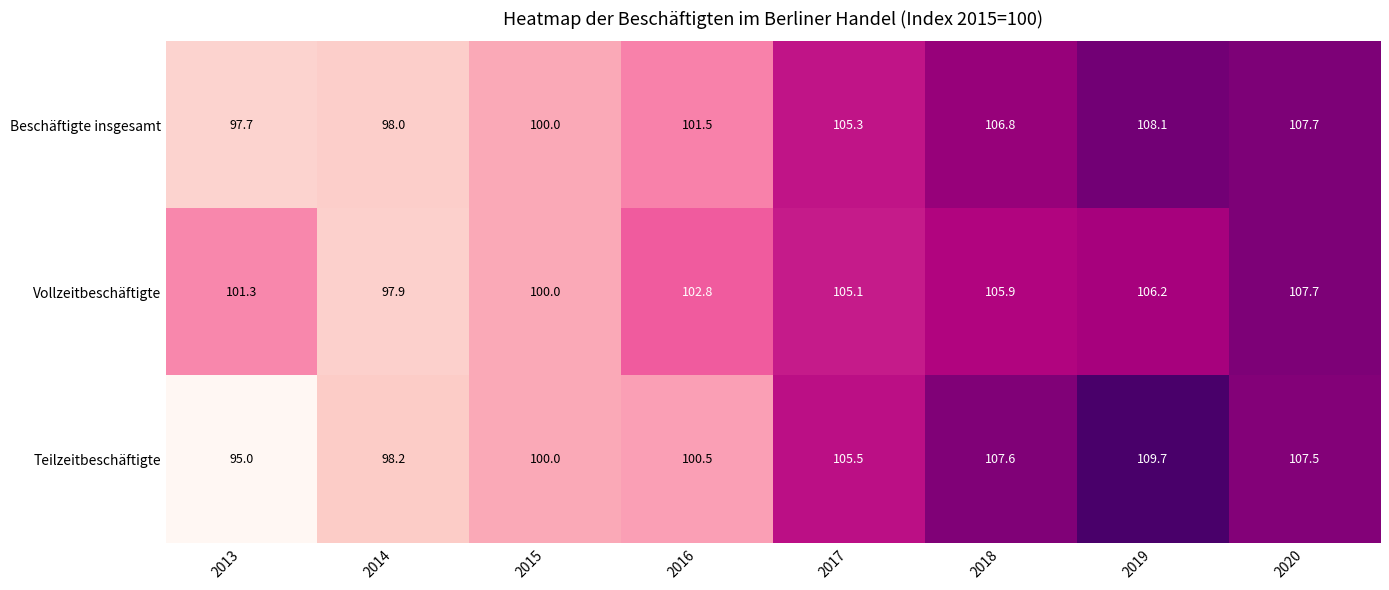

At which category does the chart reach its minimum across all series?

2013